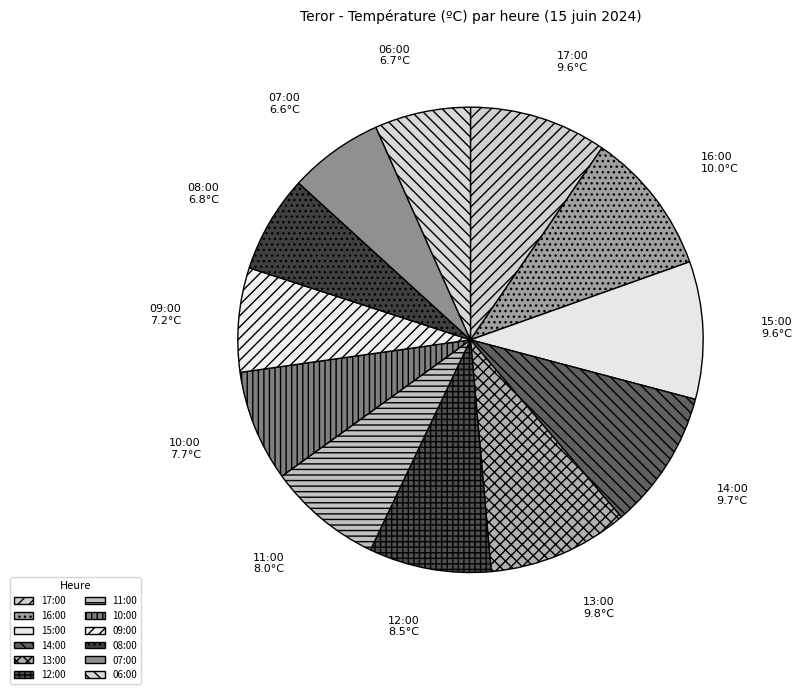

Approximately how many times larger is the value at 14:00 compared to 16:00?

1.0